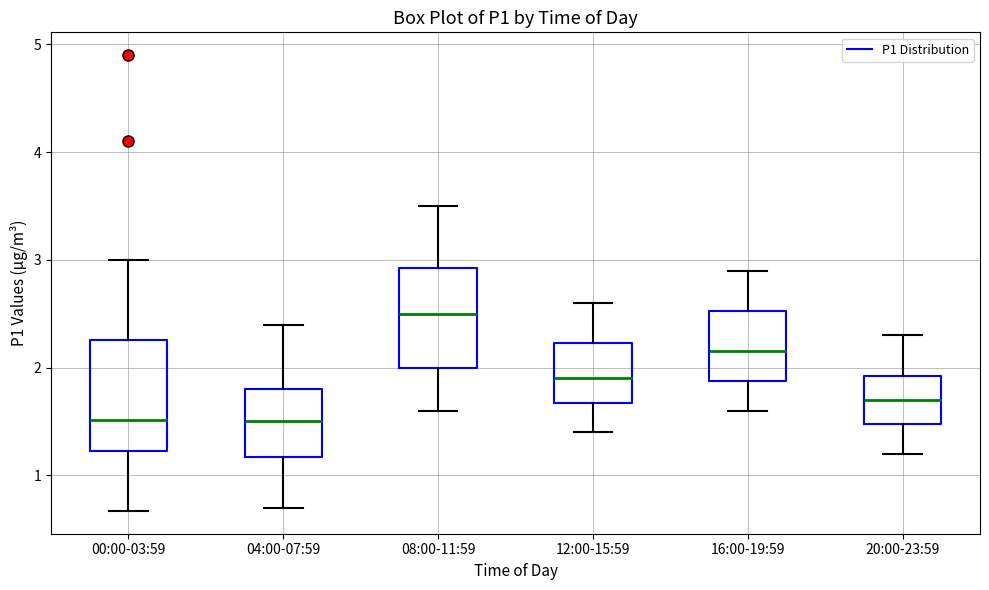

Which box is the tallest, from its lower edge to its upper edge?

00:00-03:59